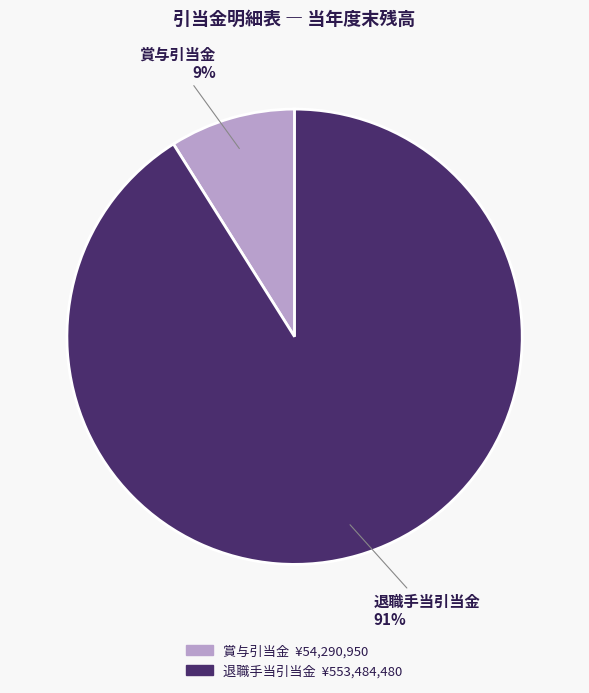

What percentage is the 賞与引当金 slice, to the nearest percent?

9%